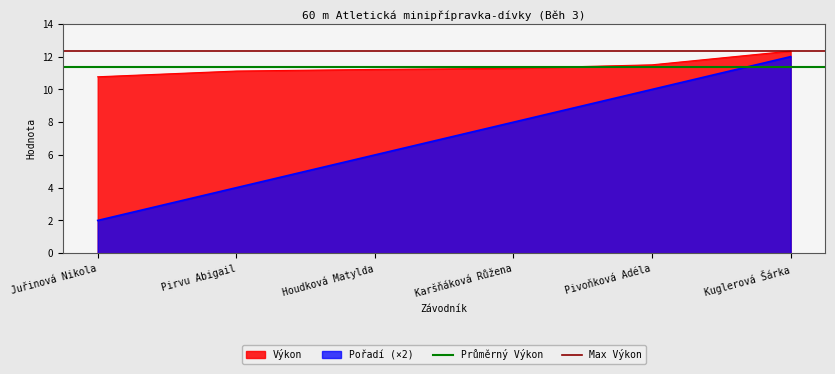

What is the lowest value of the Průměrný Výkon series?

11.4